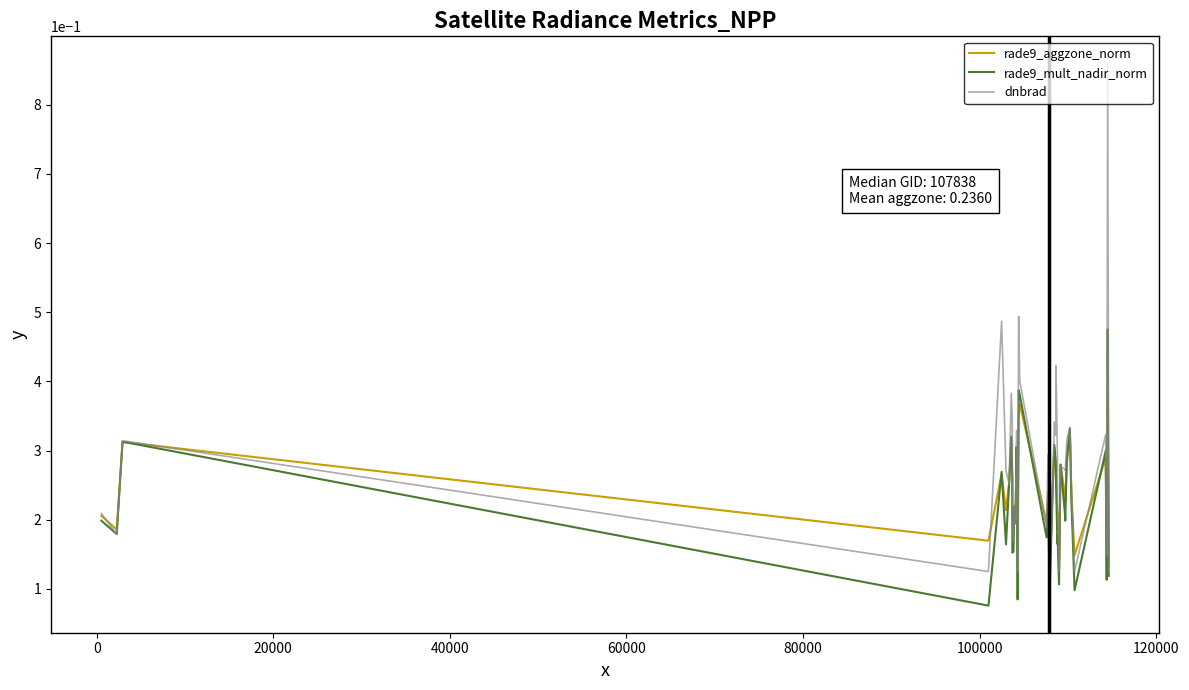

Which series has the largest range (max minus min)?

dnbrad